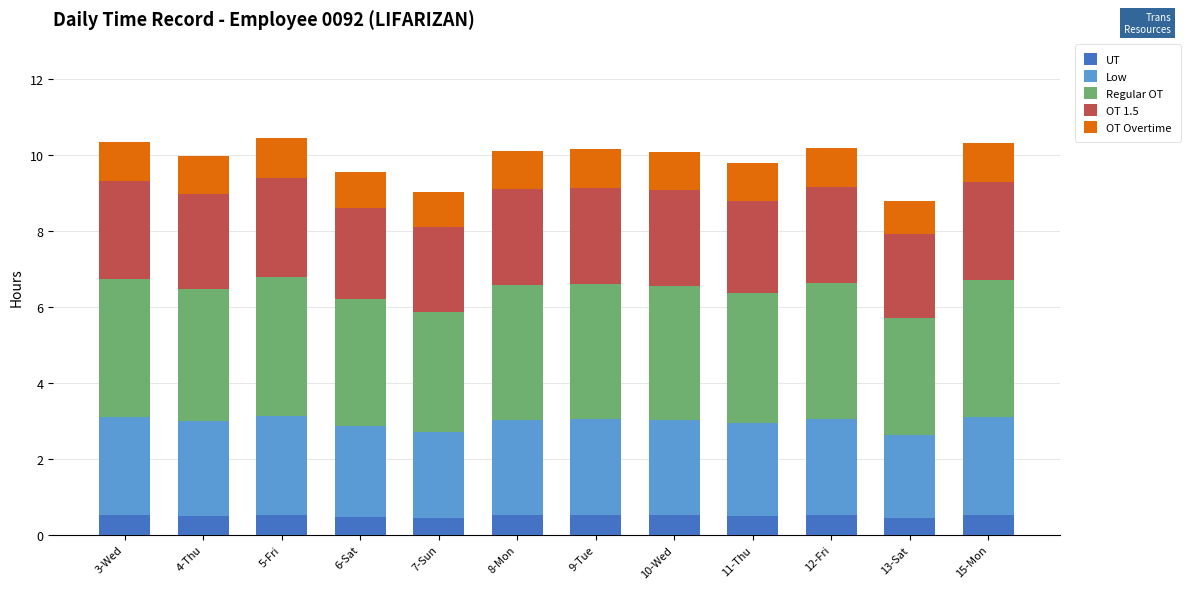

What is the lowest value of the UT series?

0.4